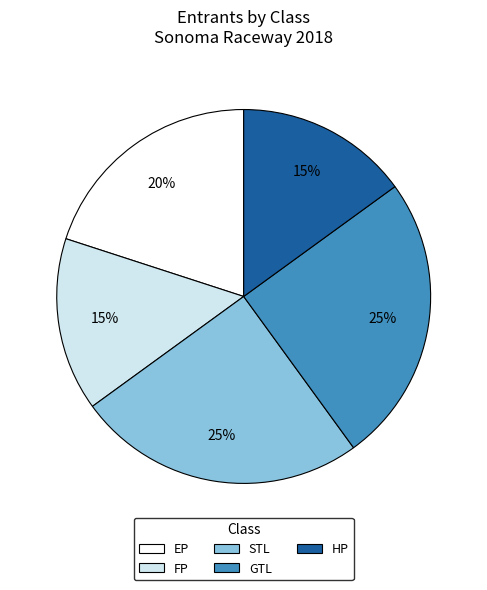

Is STL the majority of the pie?

No